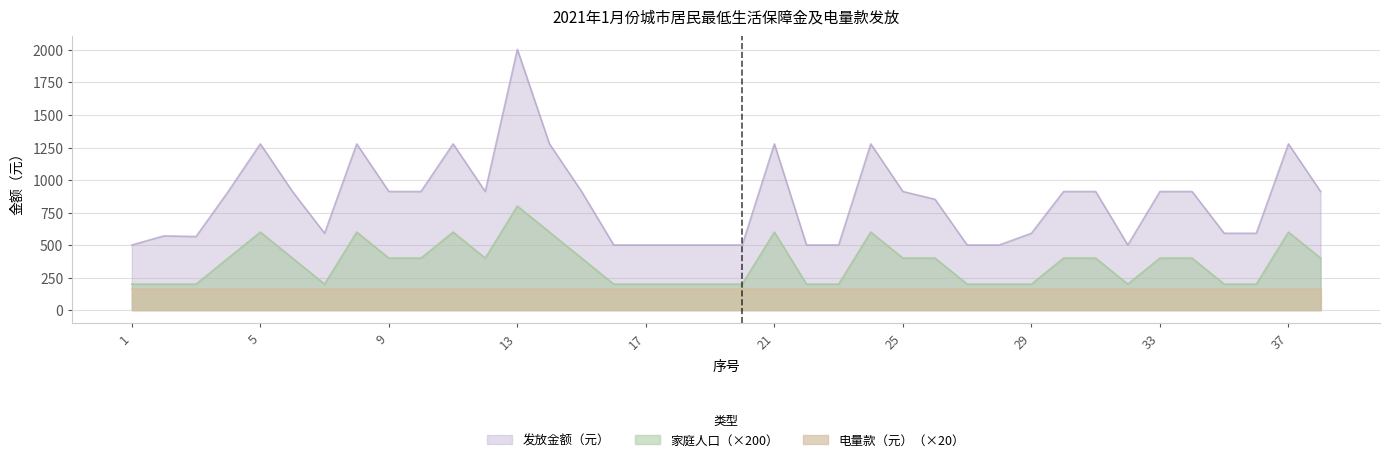

In 家庭人口, how many points are higher than both neighbors (excluding endpoints)?

7